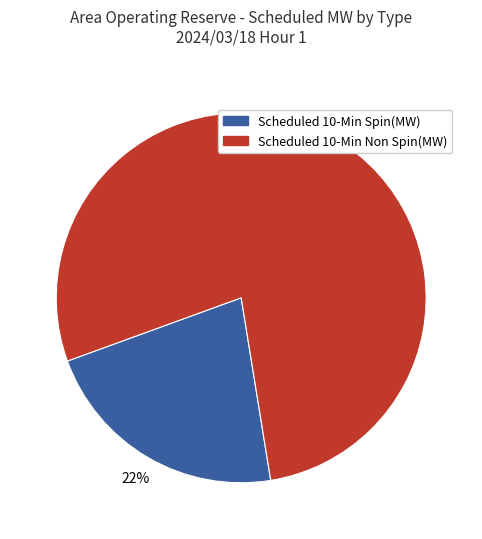

What percentage is the Scheduled 10-Min Non Spin(MW) slice, to the nearest percent?

78%